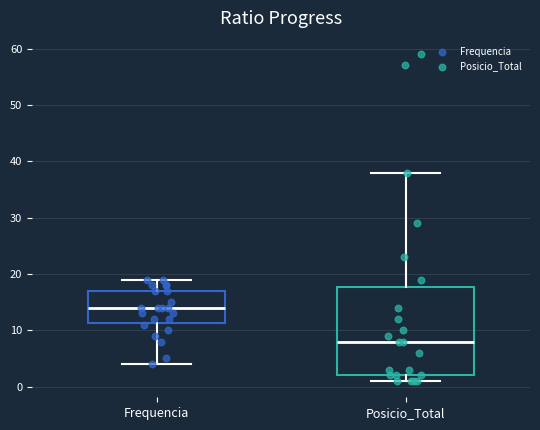

Reading left to right, read every box against the y-axis: the position of its median line, the range the box covers, and the ends of its whiskers. The values are not printed on the chart, so give them approximately, as read against the axis.

Frequencia: median 14, box 11 to 17, whiskers 4 to 19
Posicio_Total: median 8, box 2 to 18, whiskers 1 to 38